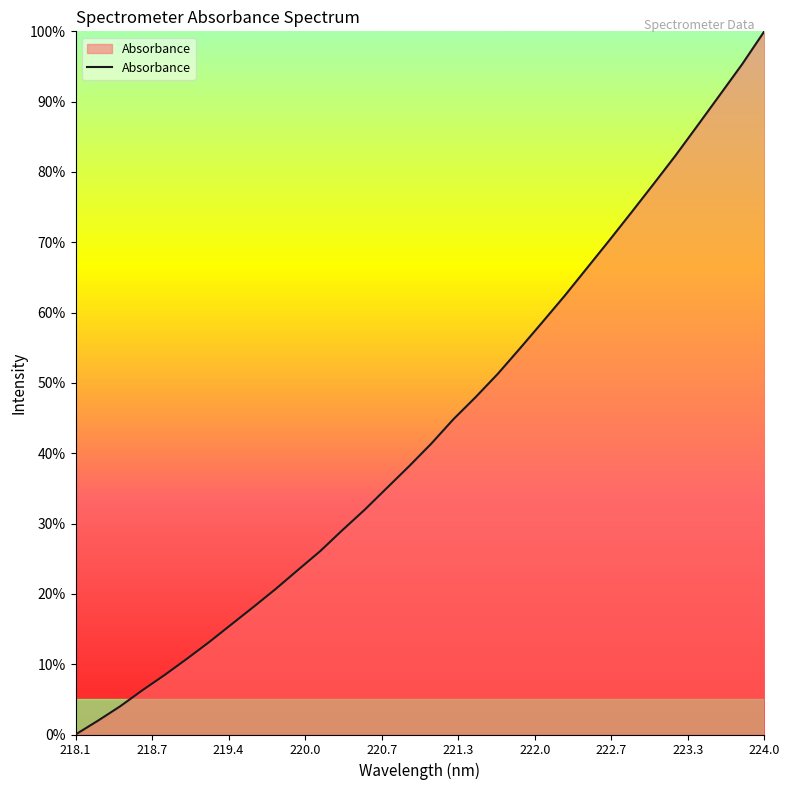

What is the difference between the maximum and minimum values?

100.0